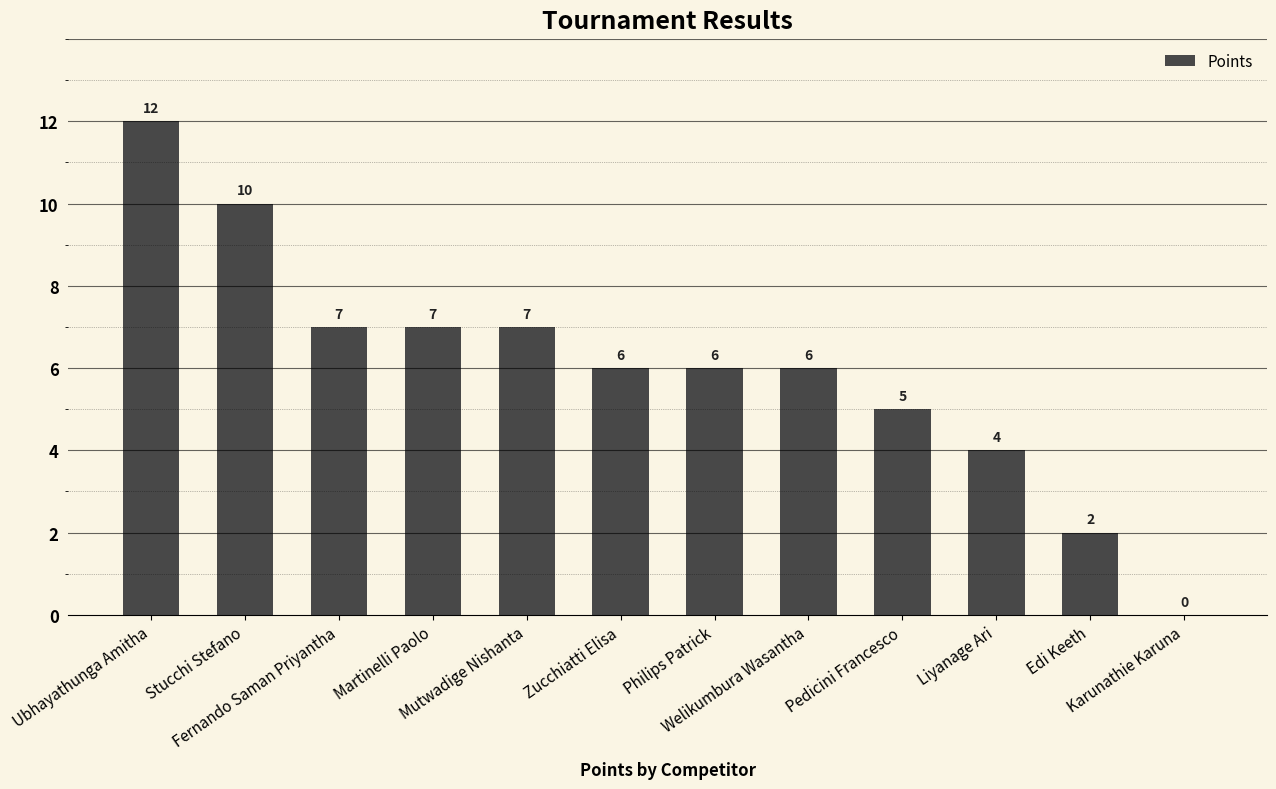

What is the sum of all values?

72